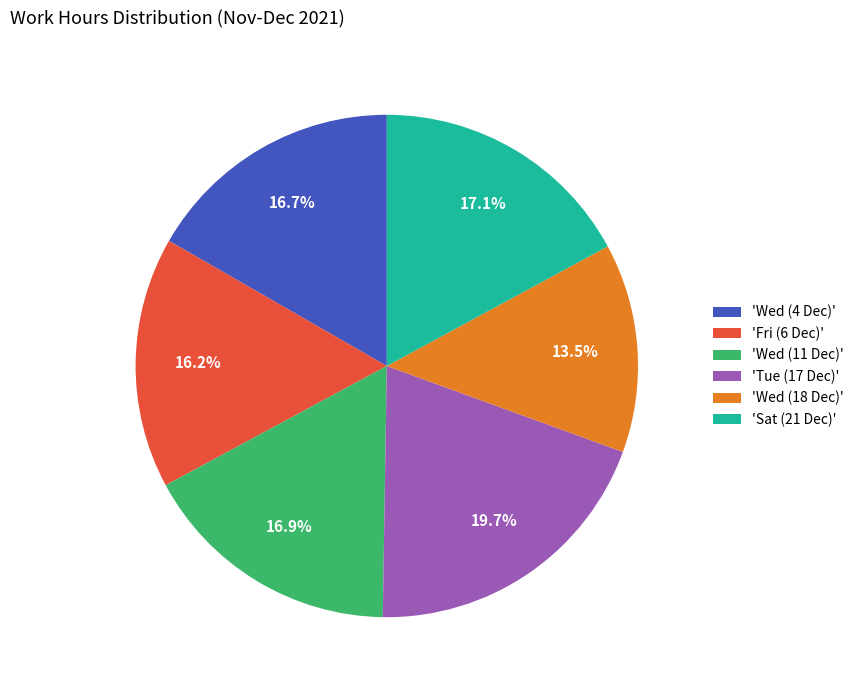

What is the largest slice in the pie chart?

'Tue (17 Dec)'